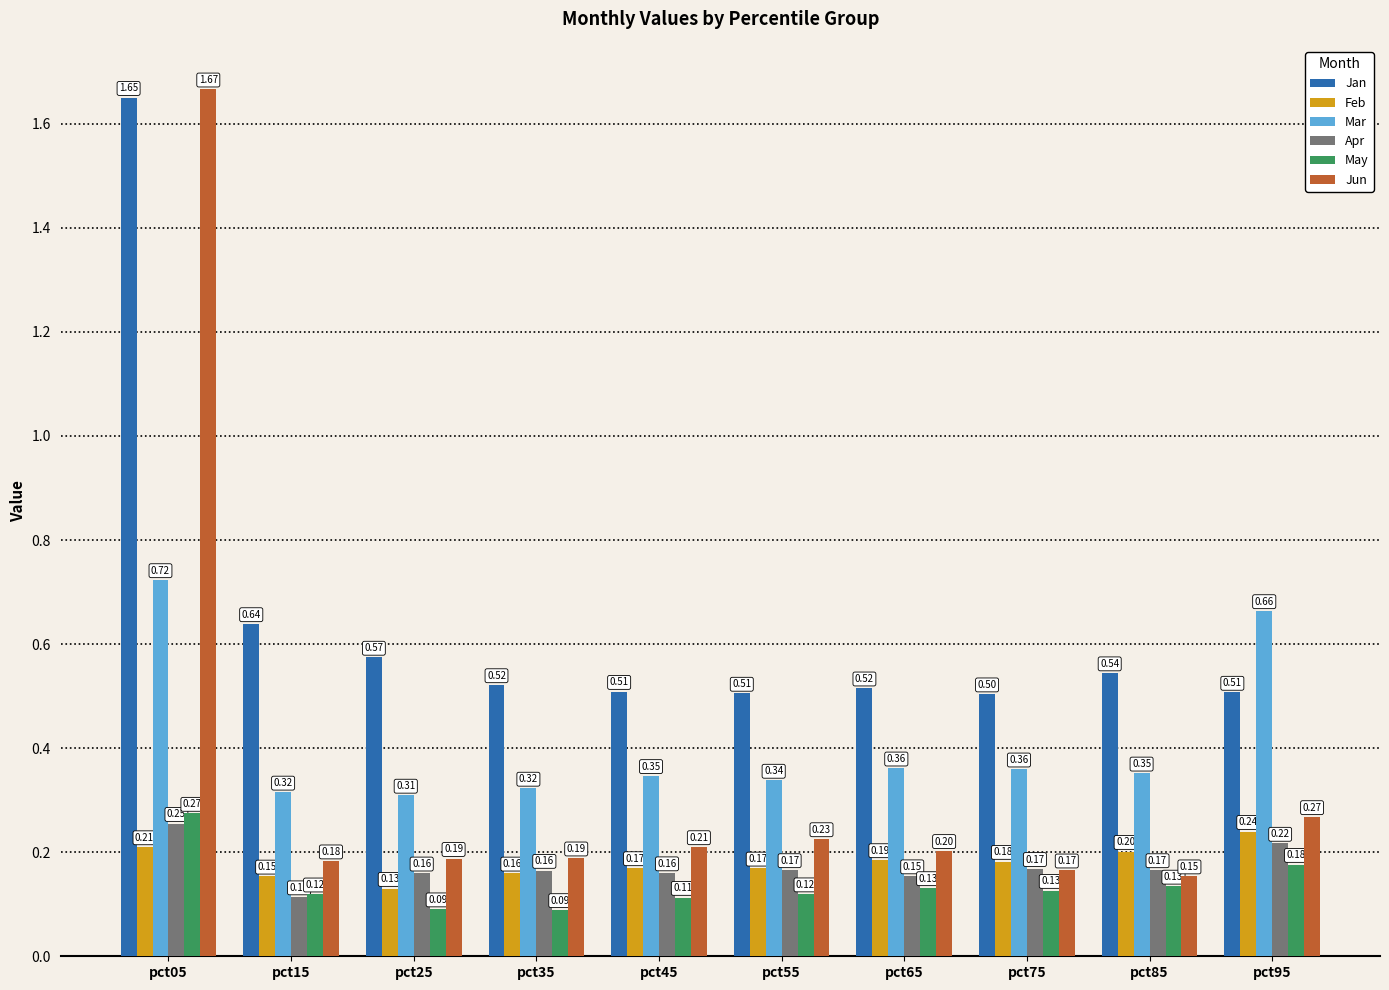

At pct25, list the series in order from smallest to largest.

May, Feb, Apr, Jun, Mar, Jan